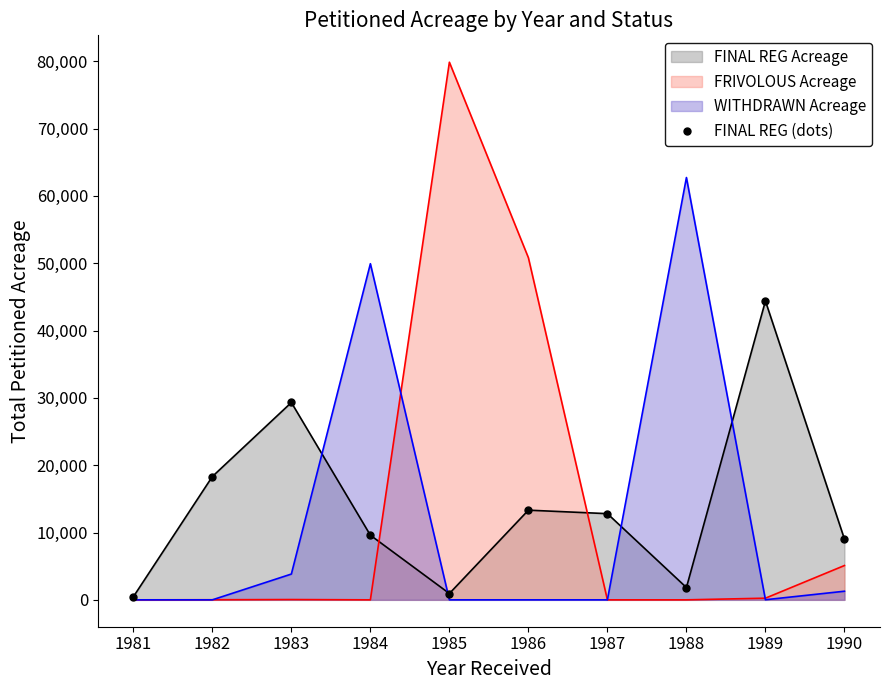

Approximately how many times larger is the value at 1983 compared to 1989?

0.7